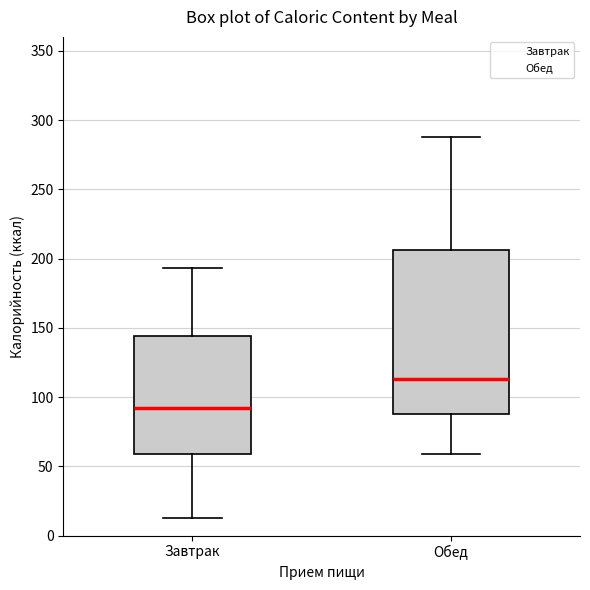

Which box's median line is the highest?

Обед